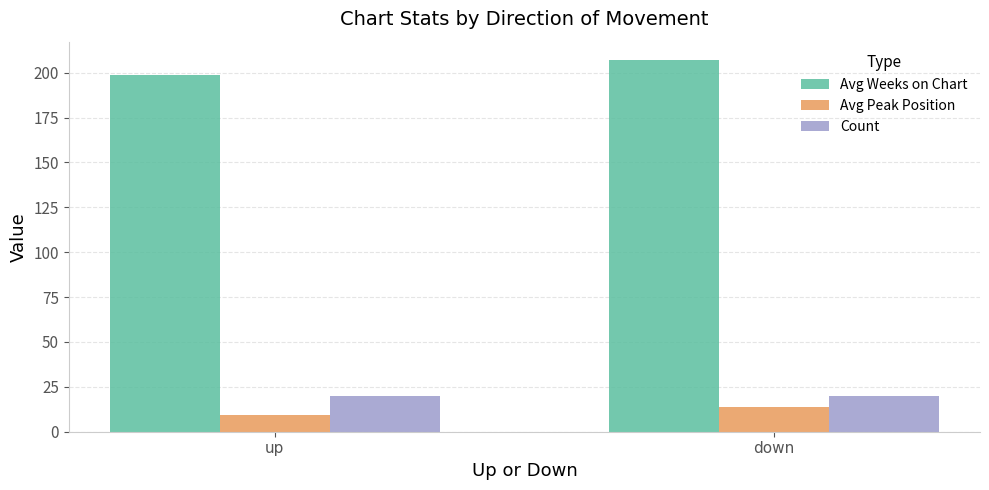

Rank the series by their maximum value, from lowest to highest.

Avg Peak Position, Count, Avg Weeks on Chart